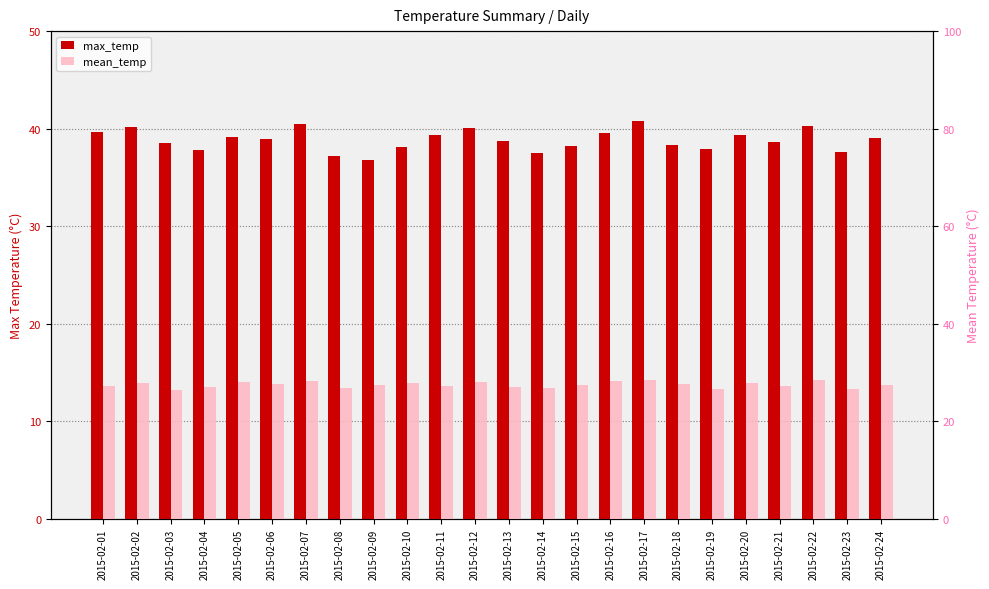

Is the value of max_temp at 2015-02-10 greater than the value of mean_temp at 2015-02-12?

Yes